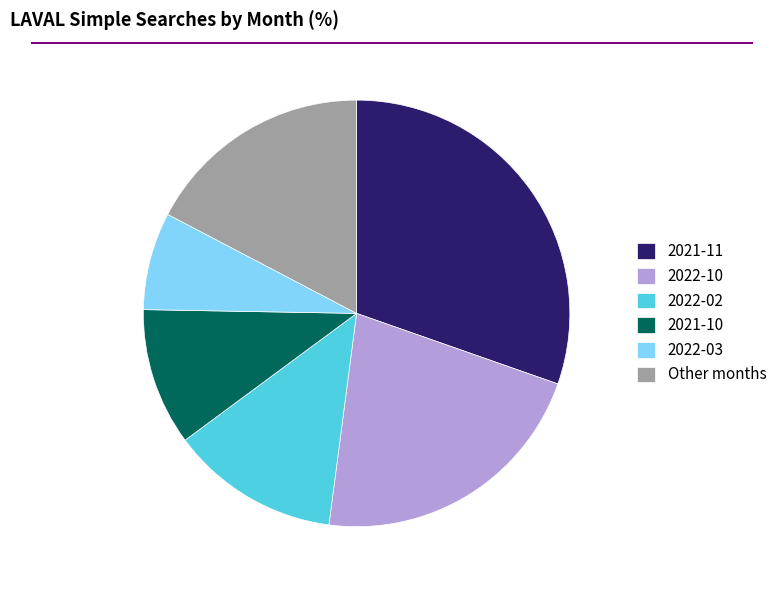

Does 2021-10 represent more than half of the total?

No